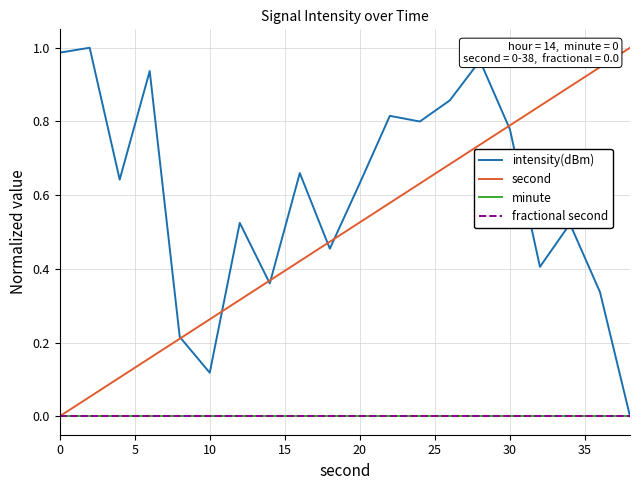

True or false: fractional second has more than 2 interior local peaks.

False